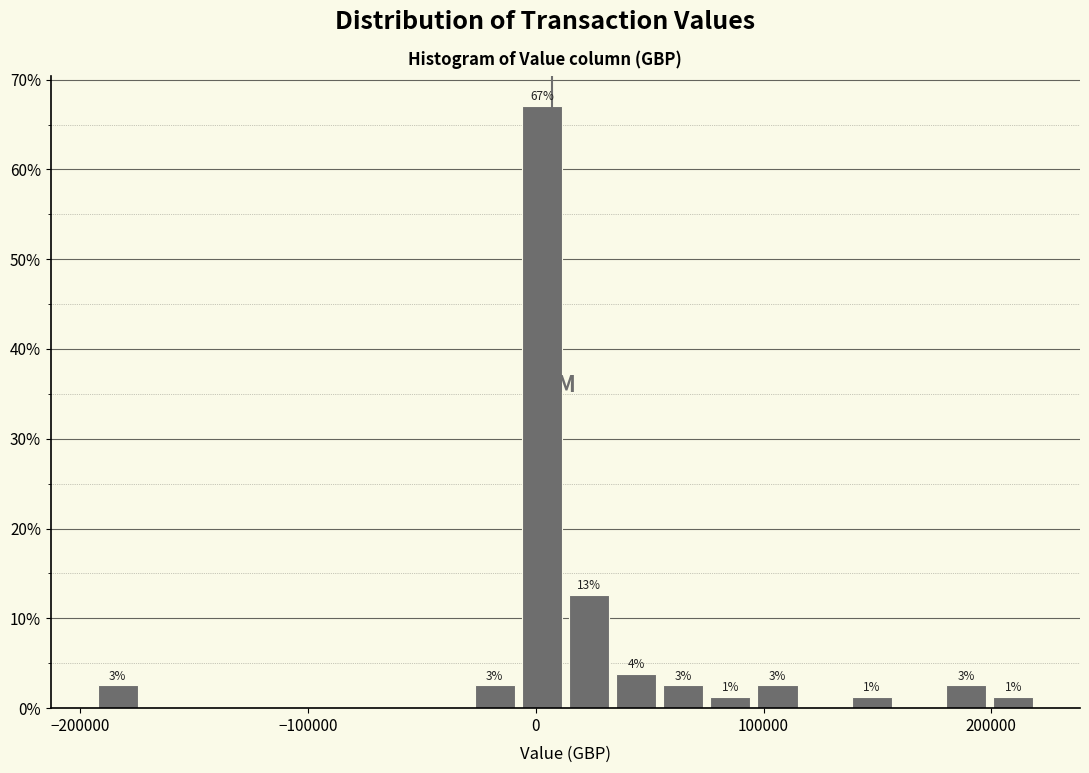

Around what value on the x-axis is the tallest bar? Give the approximate position of its centre, as read against the axis.

0